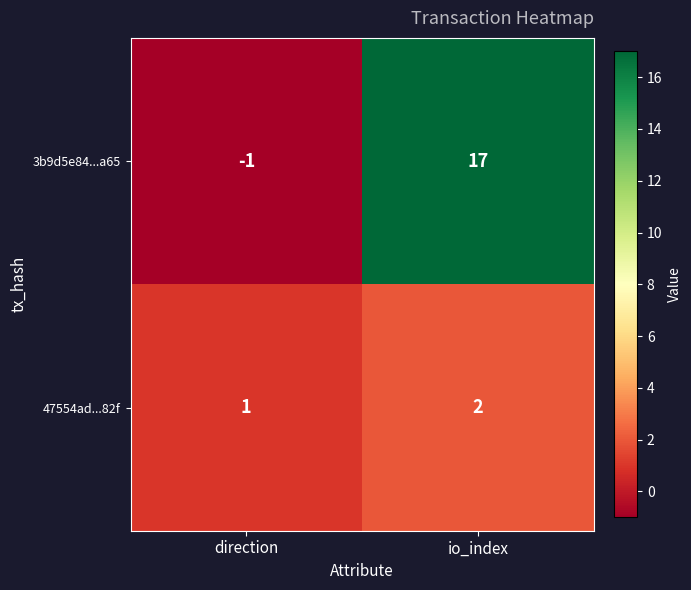

How many data points does each series have?

2